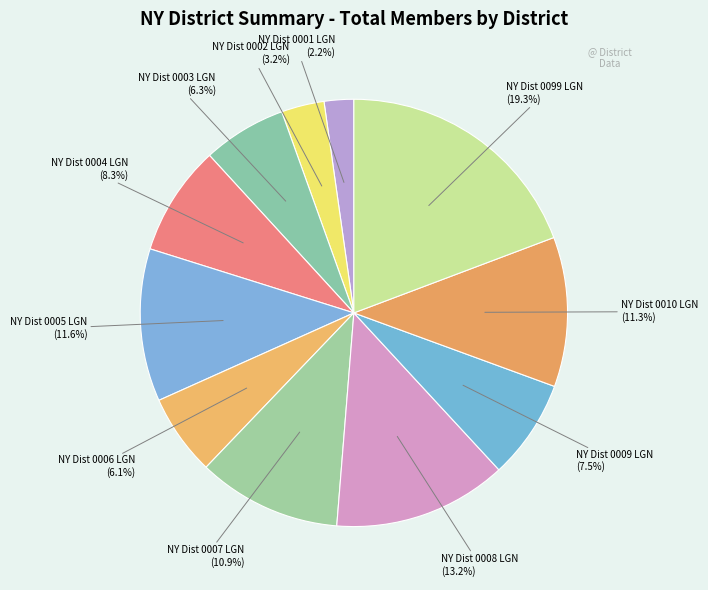

How many segments does this pie chart have?

11